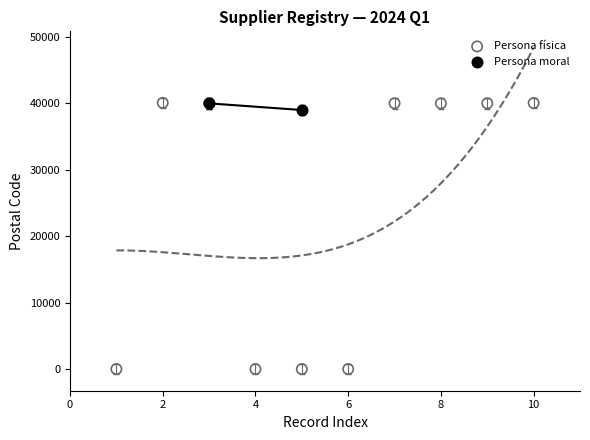

What are all the series names shown in the legend?

Persona física, Persona moral